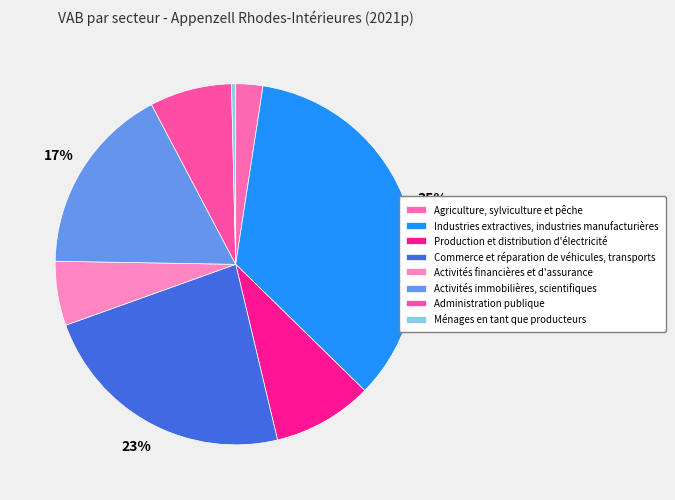

To the nearest percent, what is the average slice percentage?

12%